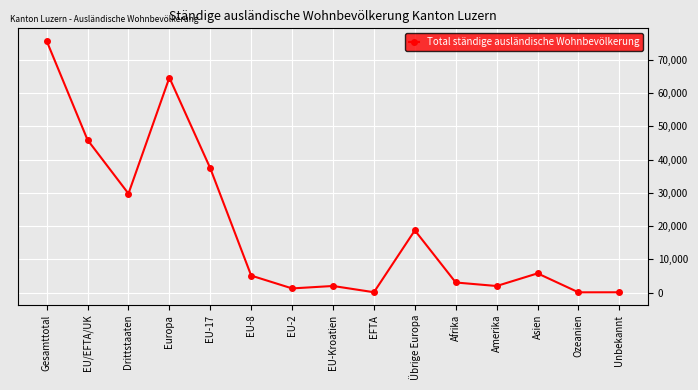

What is the label of the 9th point from the left?

EFTA